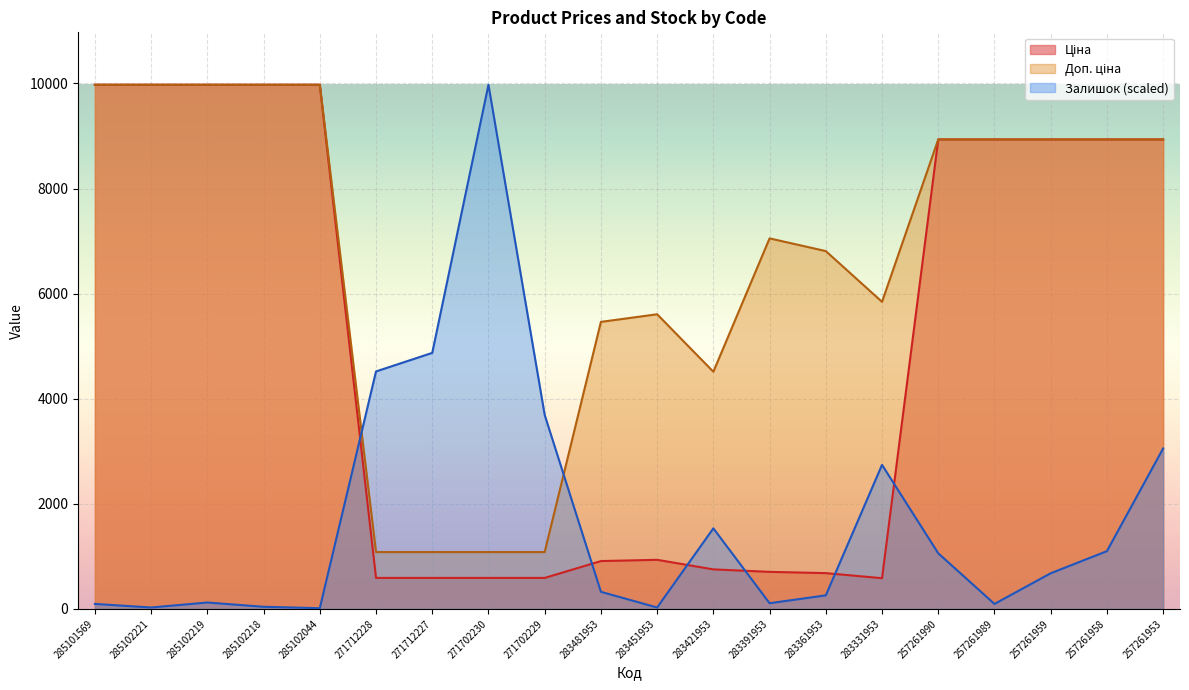

What is the difference between the Доп. ціна values at 283421953 and 285101569?

5461.7